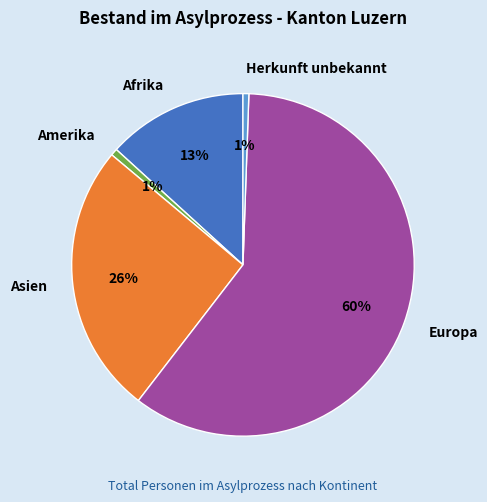

To the nearest percent, what percentage of the pie is Amerika?

1%